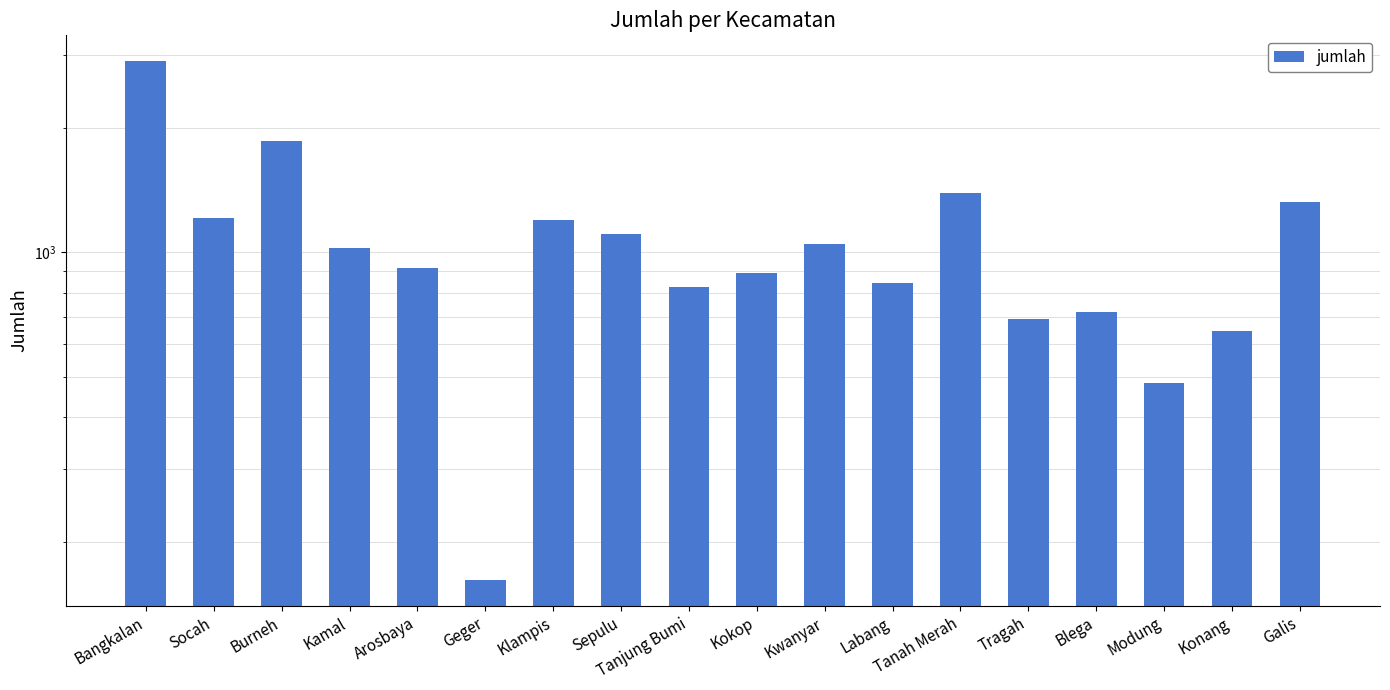

What is the change in value from Kokop to Modung?

-407